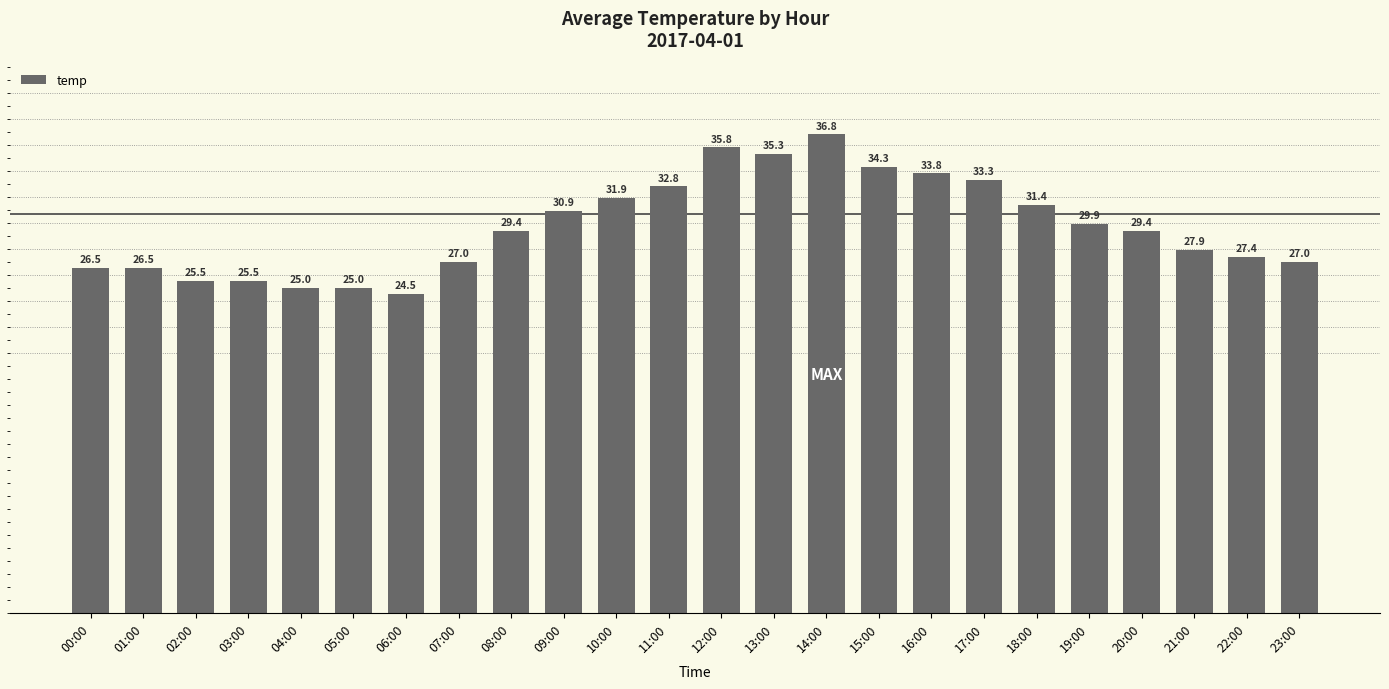

What is the value of the 21st bar from the left?

29.4